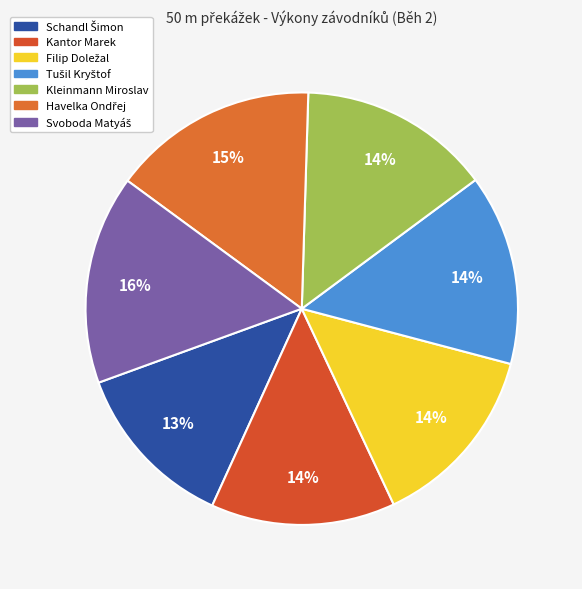

Which has a higher value, Svoboda Matyáš or Schandl Šimon?

Svoboda Matyáš